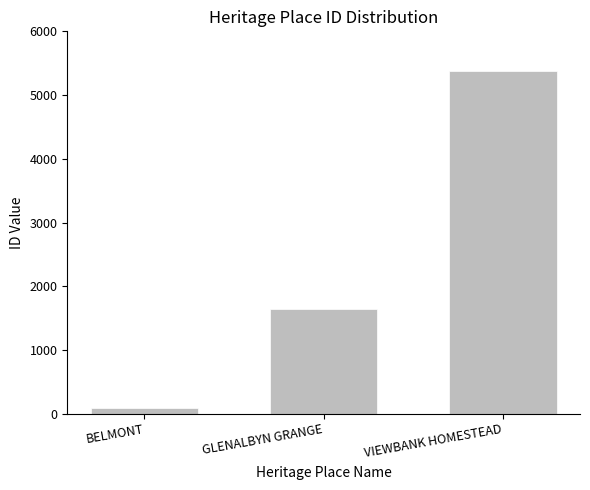

List the labels in order of value, smallest first.

BELMONT, GLENALBYN GRANGE, VIEWBANK HOMESTEAD